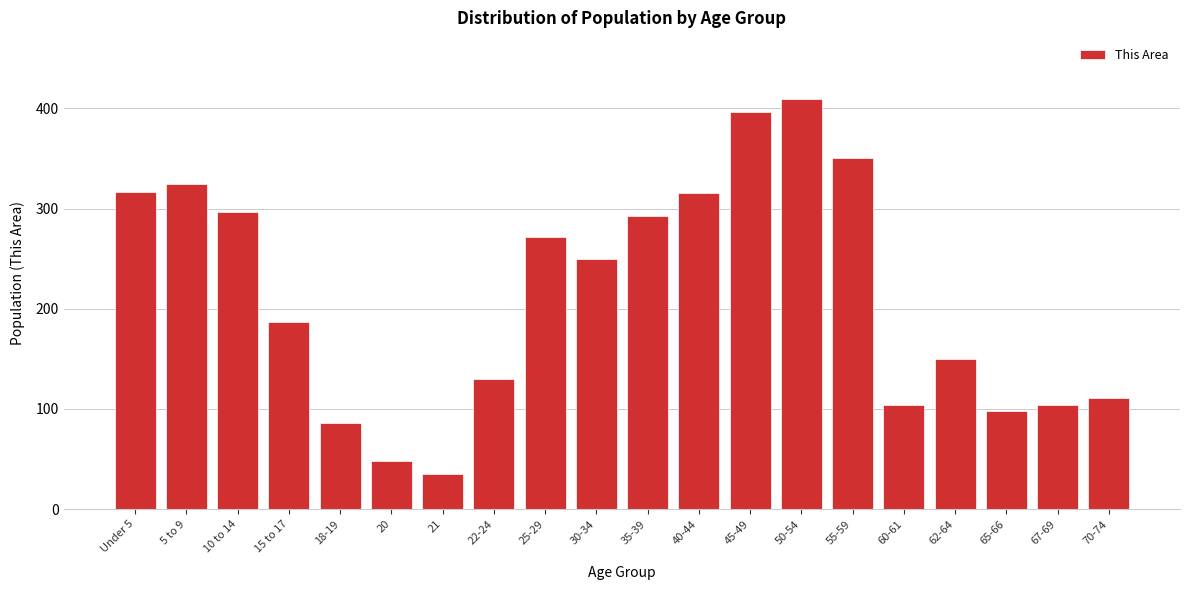

What is the ratio of the value at Under 5 to the value at 21?

9.1